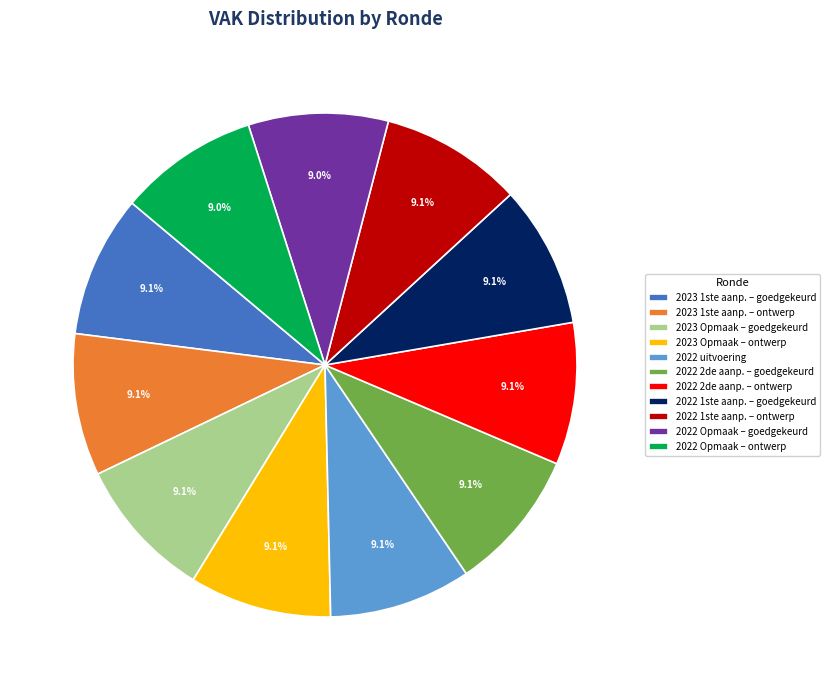

What is the total percentage of 2022 1ste aanp. – ontwerp and 2022 2de aanp. – ontwerp?

18.2%